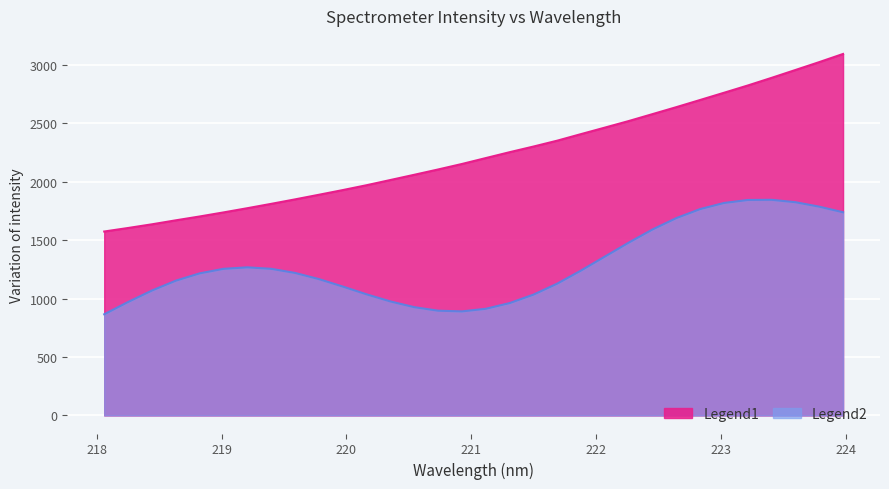

How many lines are shown in the chart?

2